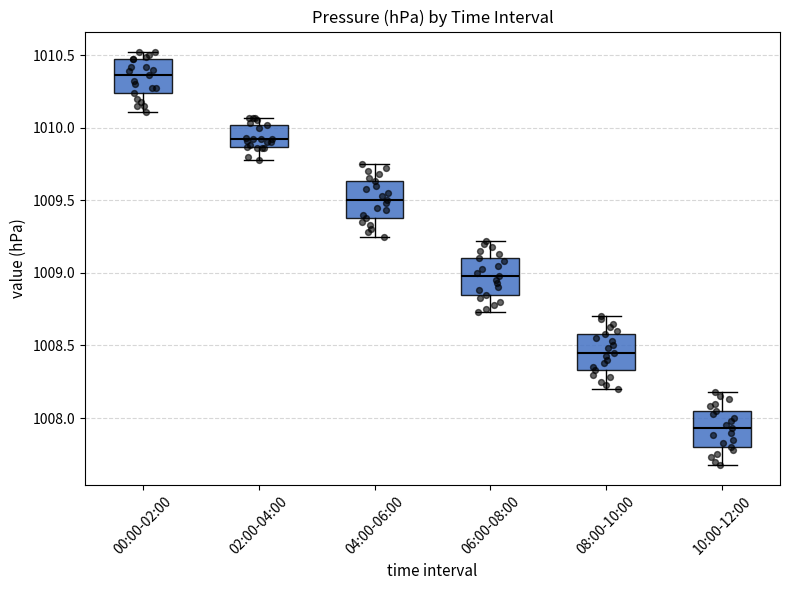

Reading left to right, transcribe this box plot: for each box, give where its median line is, the range the box spans, and where its two whiskers end, as read against the y-axis. The values are not printed on the chart, so give them approximately, as read against the axis.

00:00-02:00: median 1010.35, box 1010.25 to 1010.45, whiskers 1010.10 to 1010.50
02:00-04:00: median 1009.90, box 1009.85 to 1010.00, whiskers 1009.80 to 1010.05
04:00-06:00: median 1009.50, box 1009.40 to 1009.65, whiskers 1009.25 to 1009.75
06:00-08:00: median 1009.00, box 1008.85 to 1009.10, whiskers 1008.75 to 1009.20
08:00-10:00: median 1008.45, box 1008.35 to 1008.60, whiskers 1008.20 to 1008.70
10:00-12:00: median 1007.95, box 1007.80 to 1008.05, whiskers 1007.70 to 1008.20